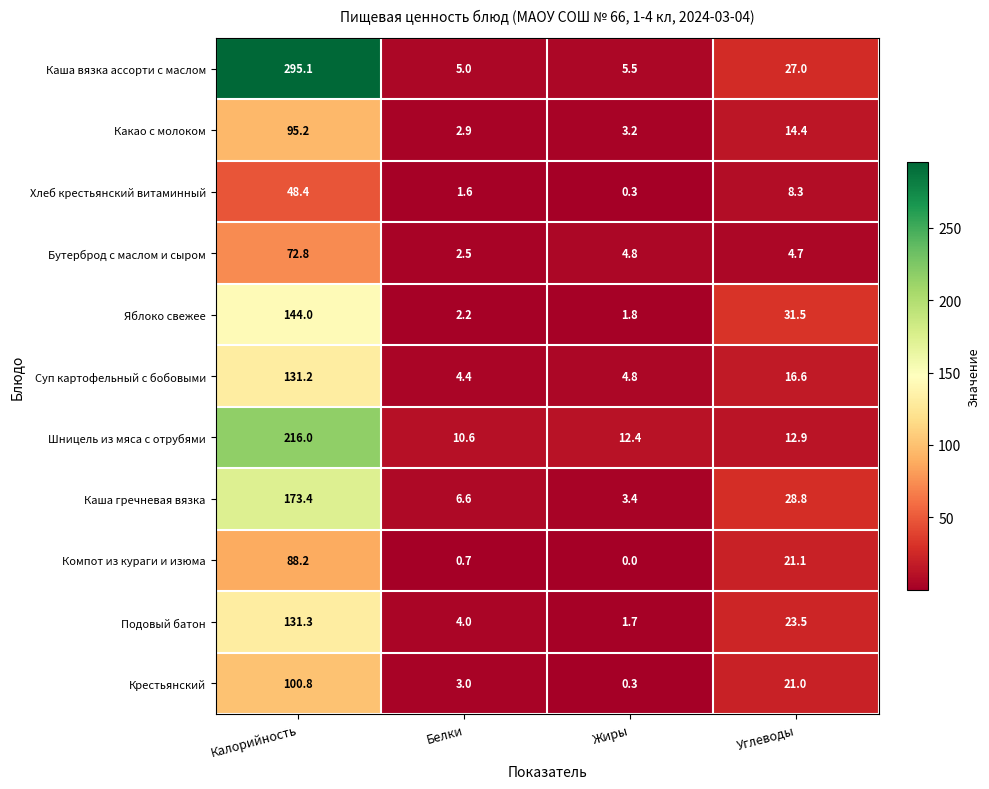

Rank the series at Белки from highest to lowest value.

Шницель из мяса с отрубями, Каша гречневая вязка, Каша вязка ассорти с маслом, Суп картофельный с бобовыми, Подовый батон, Крестьянский, Какао с молоком, Бутерброд с маслом и сыром, Яблоко свежее, Хлеб крестьянский витаминный, Компот из кураги и изюма